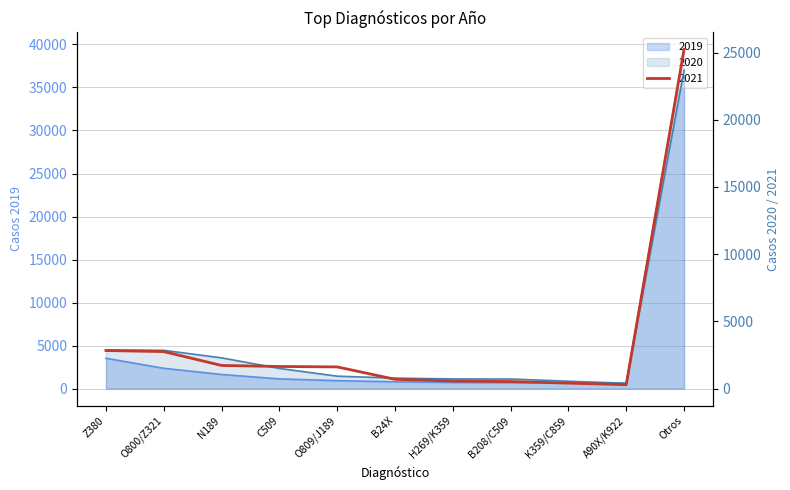

Which series has the largest total across all categories?

2019